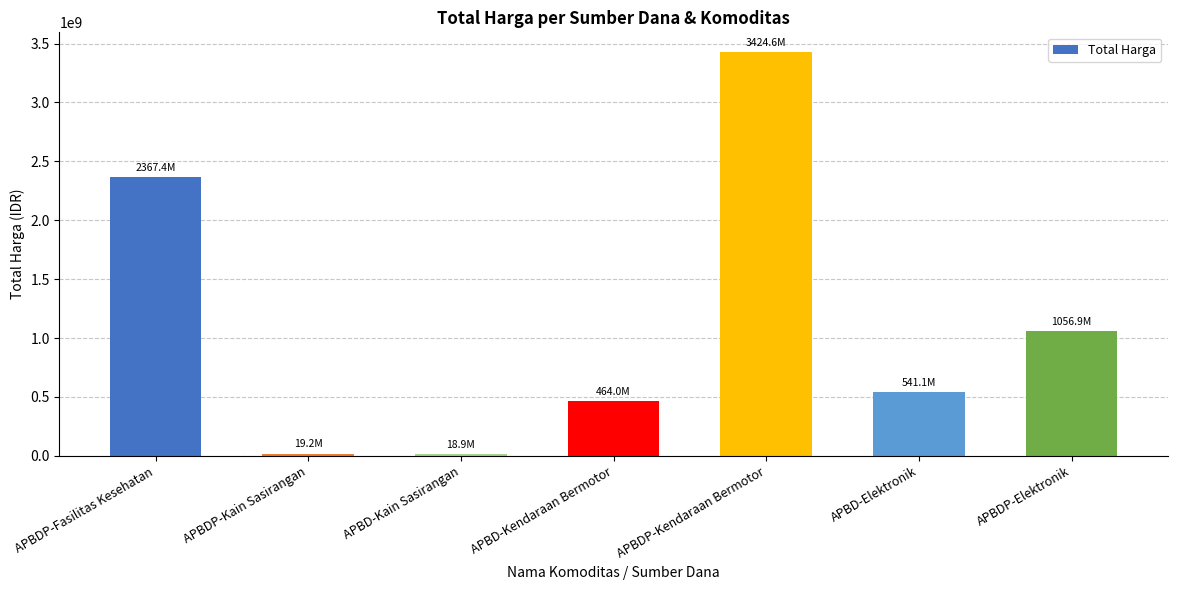

The chart shows a value of 1812904911 at APBDP-Kendaraan Bermotor. True or false?

False